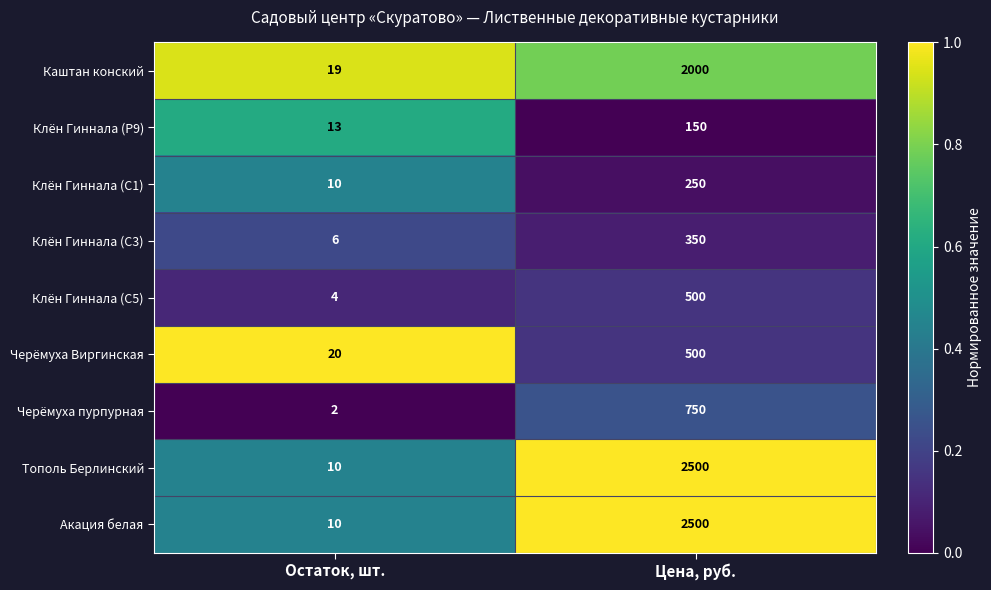

Reading left to right, extract all data points from this chart.

Каштан конский: Остаток, шт.=19	Цена, руб.=2000
Клён Гиннала (Р9): Остаток, шт.=13	Цена, руб.=150
Клён Гиннала (С1): Остаток, шт.=10	Цена, руб.=250
Клён Гиннала (С3): Остаток, шт.=6	Цена, руб.=350
Клён Гиннала (С5): Остаток, шт.=4	Цена, руб.=500
Черёмуха Виргинская: Остаток, шт.=20	Цена, руб.=500
Черёмуха пурпурная: Остаток, шт.=2	Цена, руб.=750
Тополь Берлинский: Остаток, шт.=10	Цена, руб.=2500
Акация белая: Остаток, шт.=10	Цена, руб.=2500